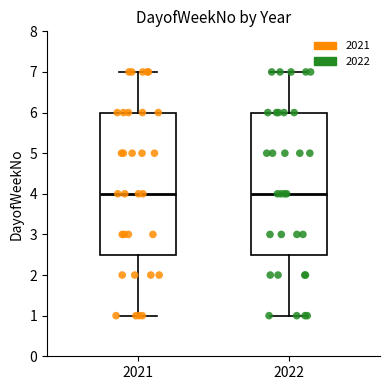

Where does the median line of the box at x = 2021 sit on the y-axis? The values are not printed on the chart, so give them approximately, as read against the axis.

4.0